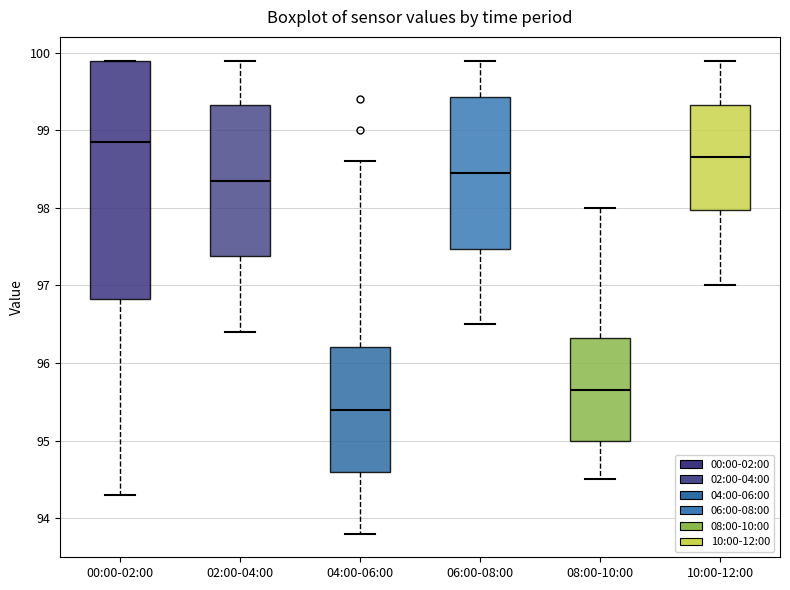

Reading left to right, read every box against the y-axis: the position of its median line, the range the box covers, and the ends of its whiskers. The values are not printed on the chart, so give them approximately, as read against the axis.

00:00-02:00: median 98.9, box 96.8 to 99.9, whiskers 94.3 to 99.9
02:00-04:00: median 98.4, box 97.4 to 99.3, whiskers 96.4 to 99.9
04:00-06:00: median 95.4, box 94.6 to 96.2, whiskers 93.8 to 98.6
06:00-08:00: median 98.5, box 97.5 to 99.4, whiskers 96.5 to 99.9
08:00-10:00: median 95.7, box 95.0 to 96.3, whiskers 94.5 to 98.0
10:00-12:00: median 98.7, box 98.0 to 99.3, whiskers 97.0 to 99.9